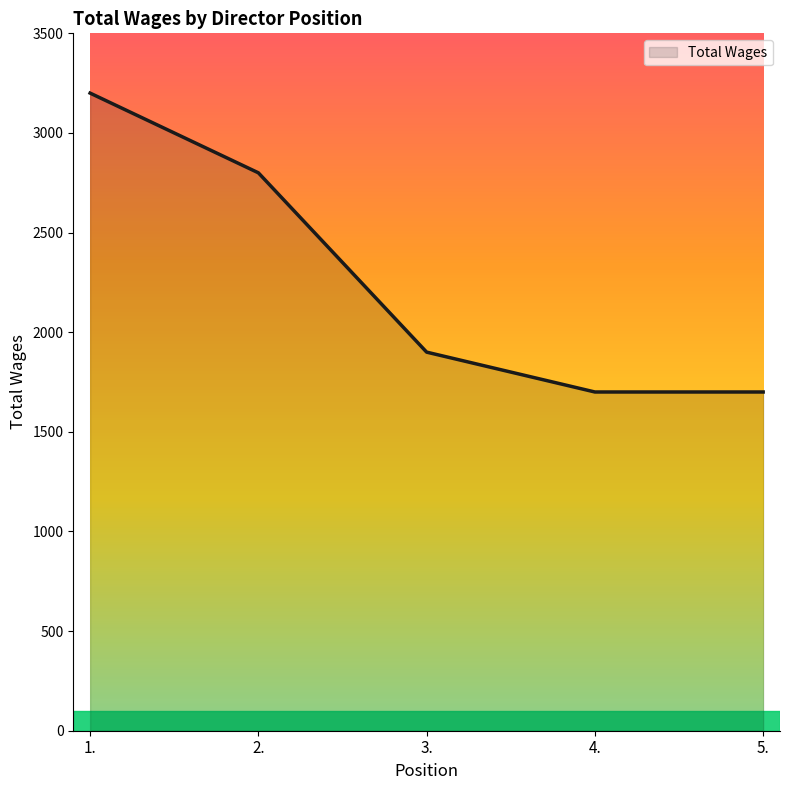

What is the change in value from 1. to 2.?

-400